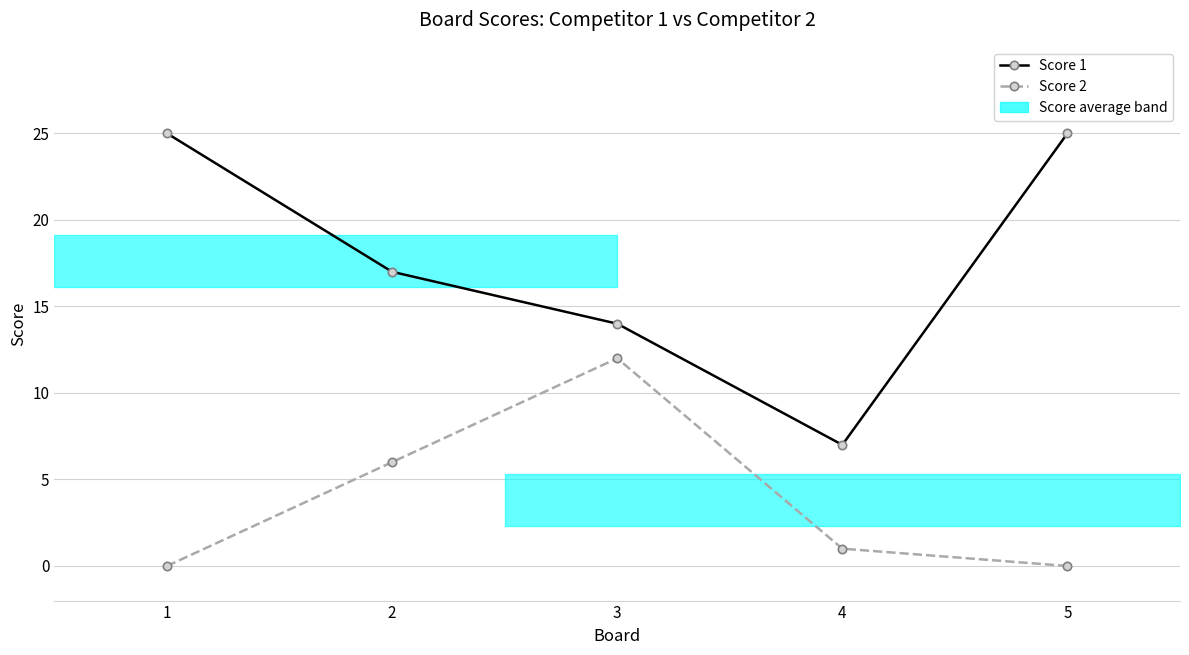

Reading left to right, transcribe all the data shown in this chart.

Score 1: 1=25	2=17	3=14	4=7	5=25
Score 2: 1=0	2=6	3=12	4=1	5=0